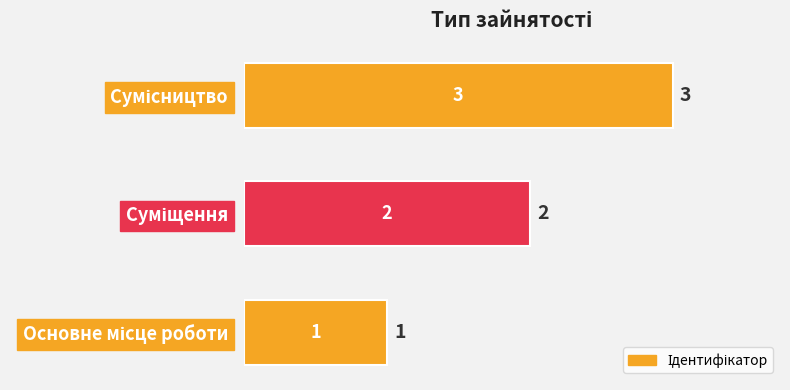

What is the sum of all values?

6